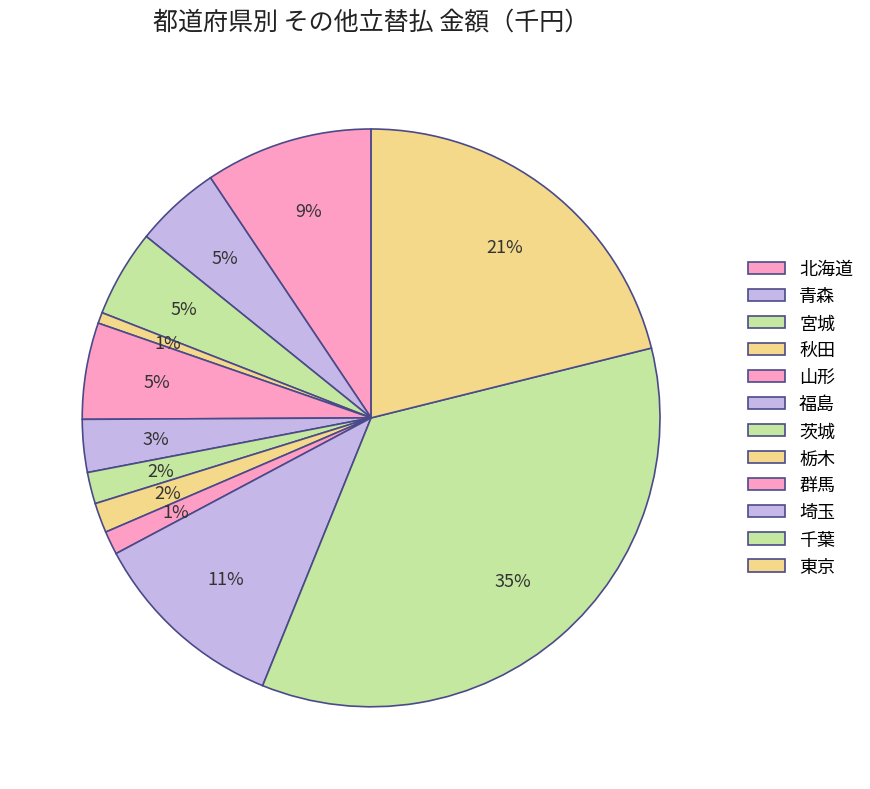

Rank the categories by value from lowest to highest.

秋田, 群馬, 栃木, 茨城, 福島, 青森, 宮城, 山形, 北海道, 埼玉, 東京, 千葉